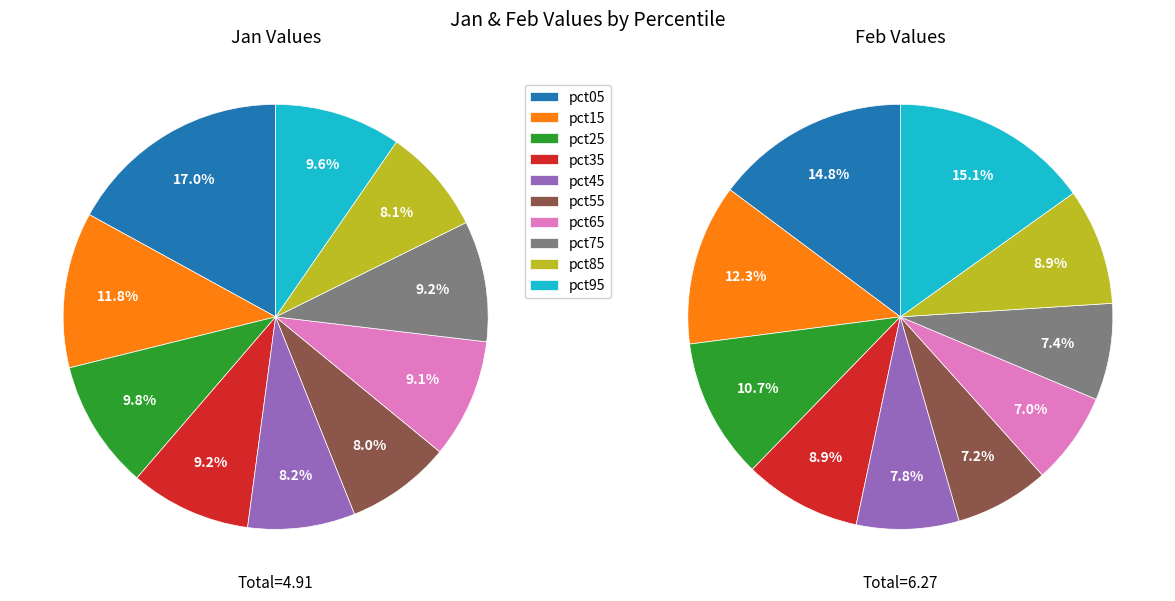

How many segments does this pie chart have?

10